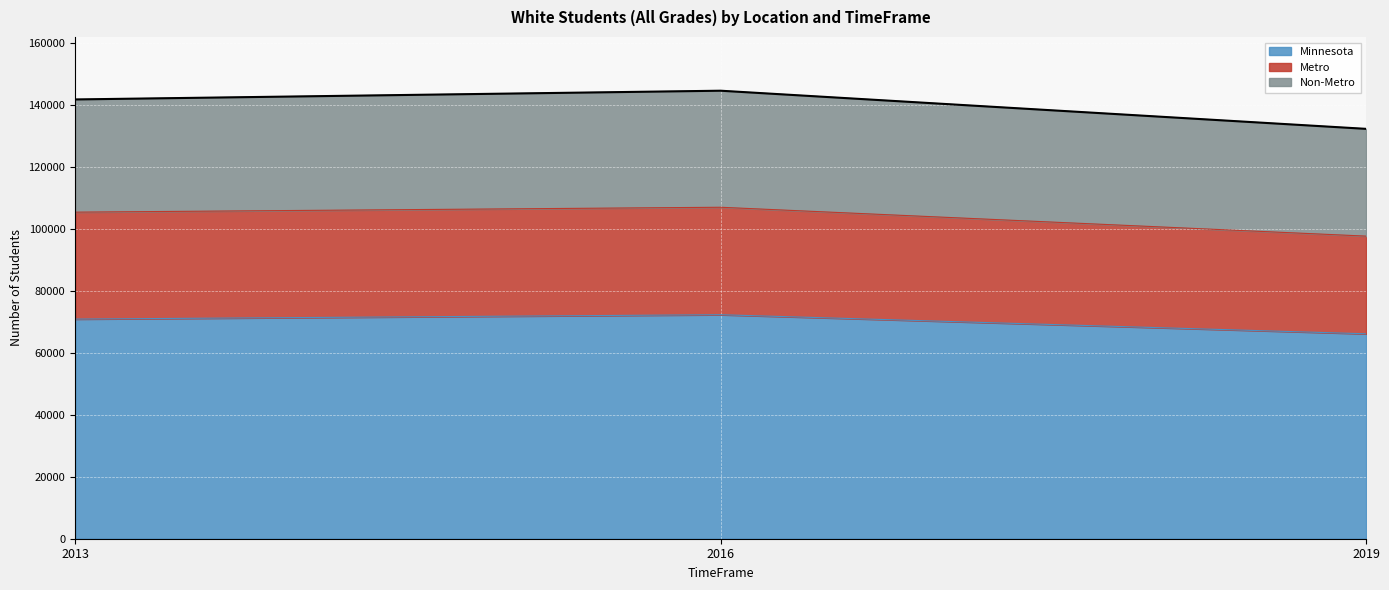

What is the minimum value for Minnesota?

66096